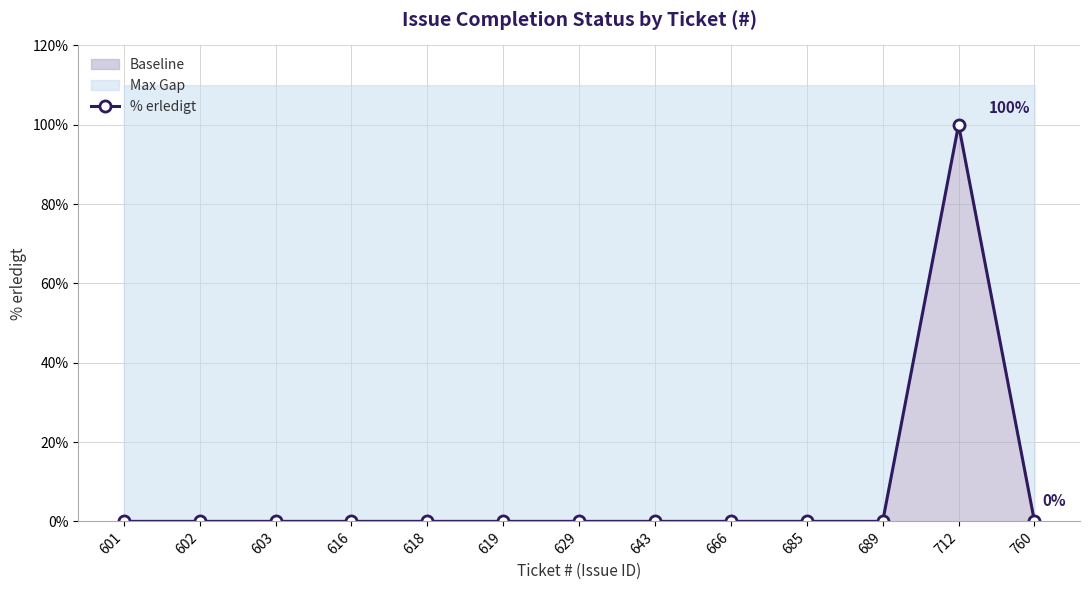

How many interior local peaks (higher than both neighbors) does the data have?

1